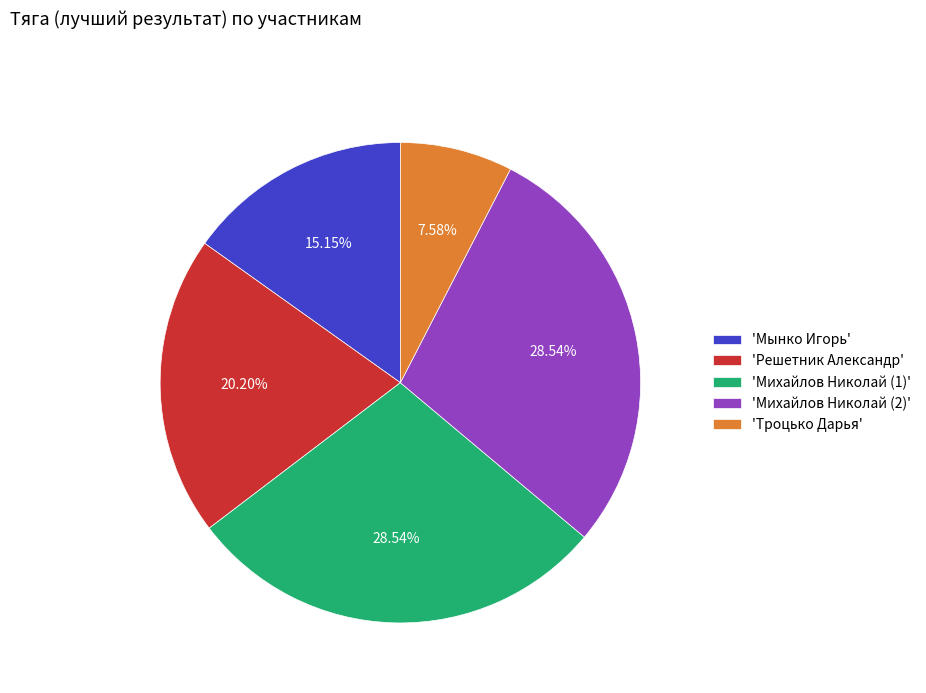

Do 'Троцько Дарья' and 'Мынко Игорь' together represent more than half of the pie?

No